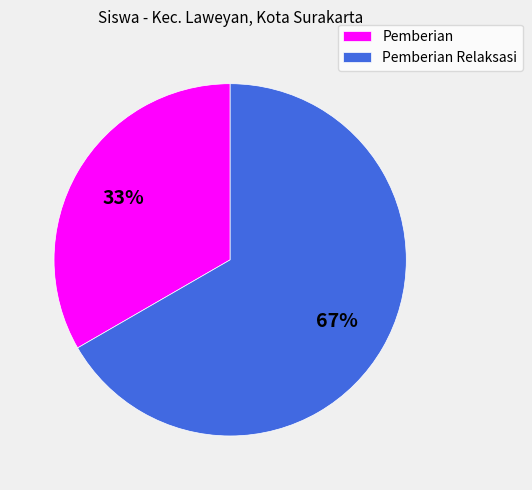

To the nearest percent, what is the average slice percentage?

50%